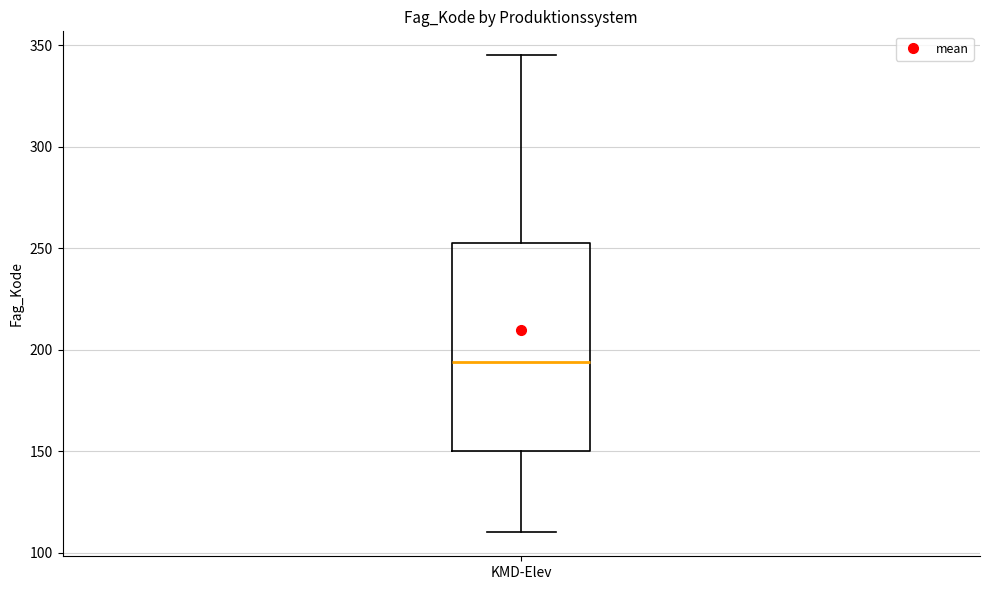

Where does the upper whisker of the box for KMD-Elev end on the y-axis? The values are not printed on the chart, so give them approximately, as read against the axis.

345